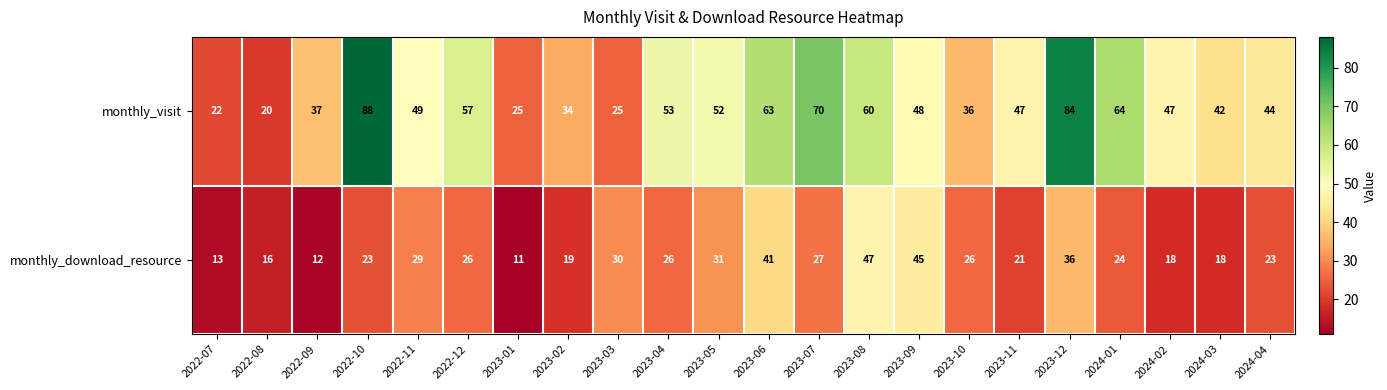

At which category does the chart reach its minimum across all series?

2023-01